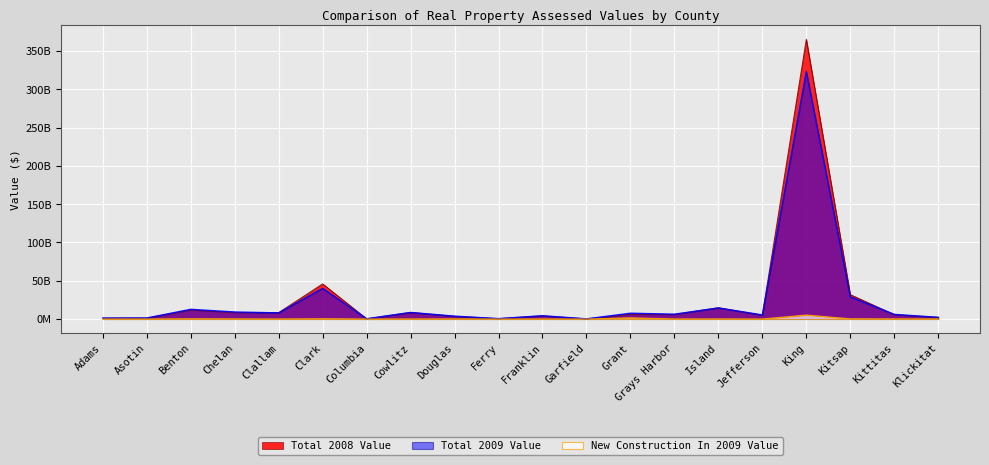

Where does the Total 2008 Value series first go above 6030725950?

Benton